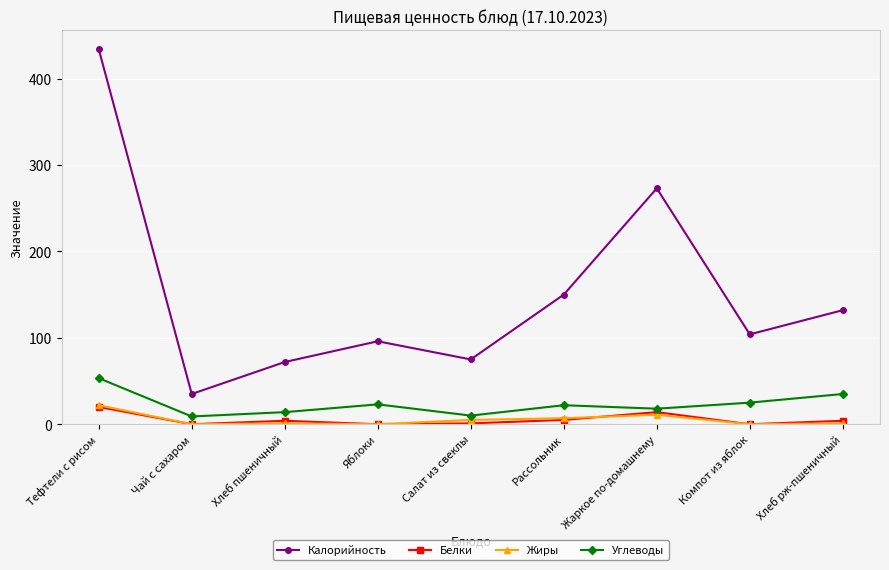

What value does the Белки series have at Жаркое по-домашнему?

14.0